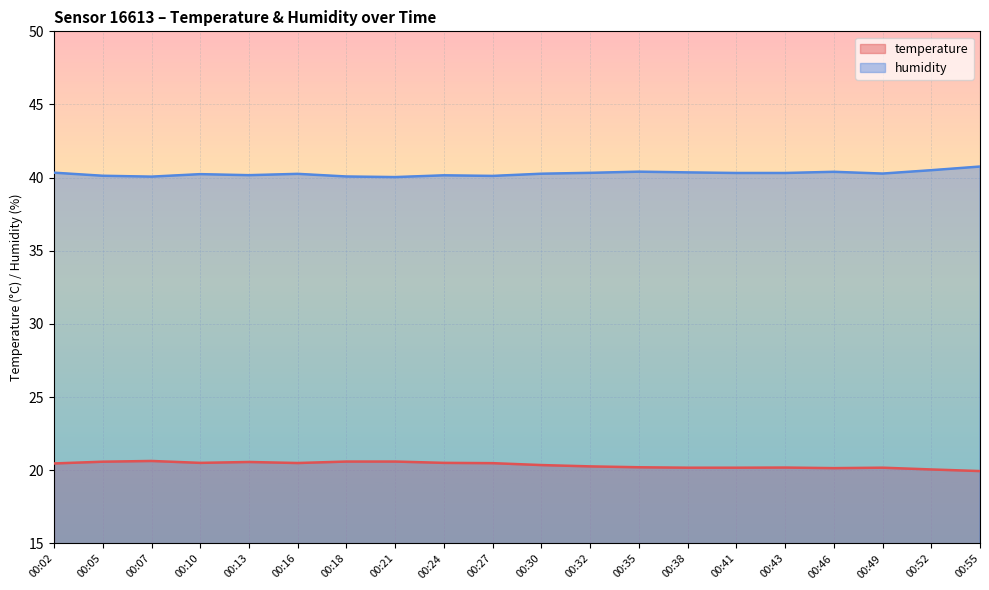

The temperature series shows 11.5 at 00:27. True or false?

False